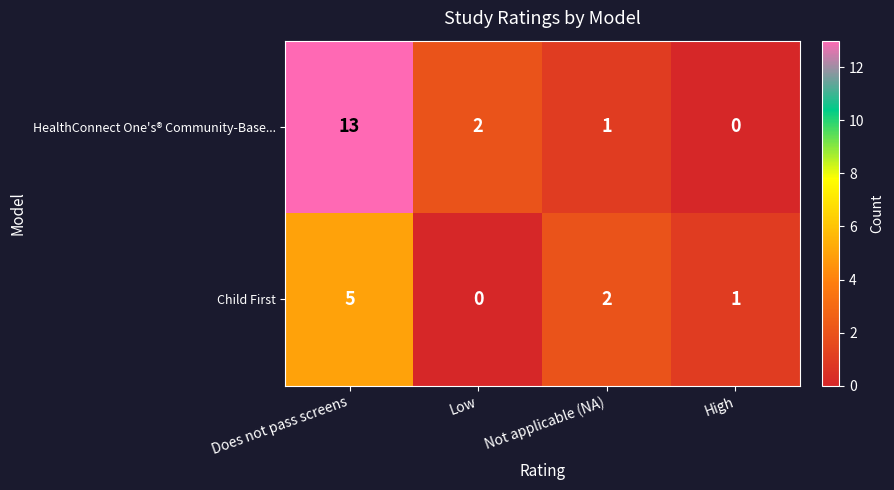

At which category is the sum across all series the highest?

Does not pass screens